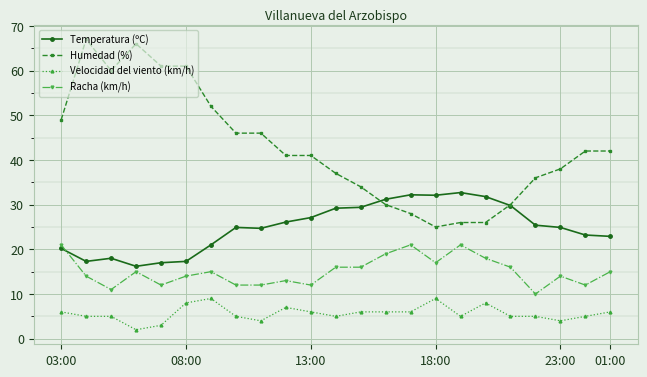

Which series has the largest total across all categories?

Humedad (%)